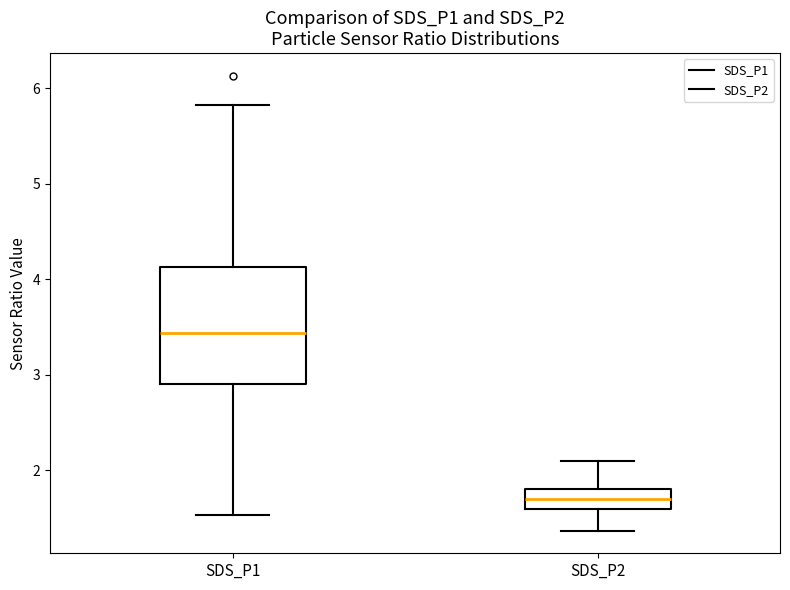

Which box is the tallest, from its lower edge to its upper edge?

SDS_P1